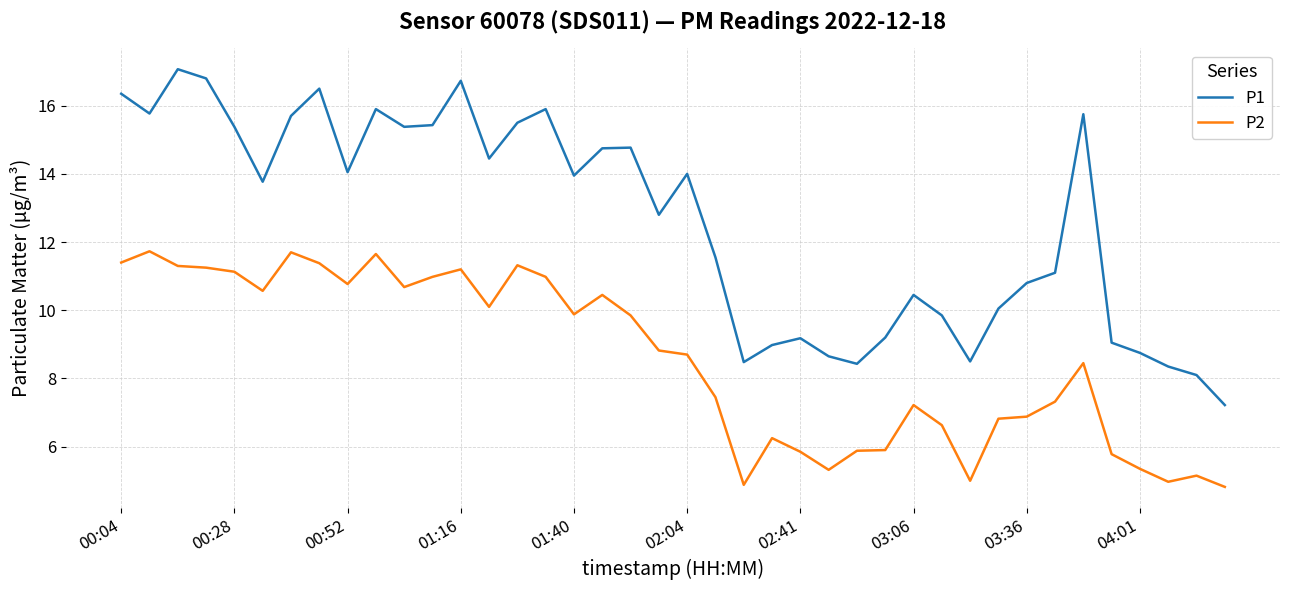

True or false: P1 has more than 2 interior local peaks.

True